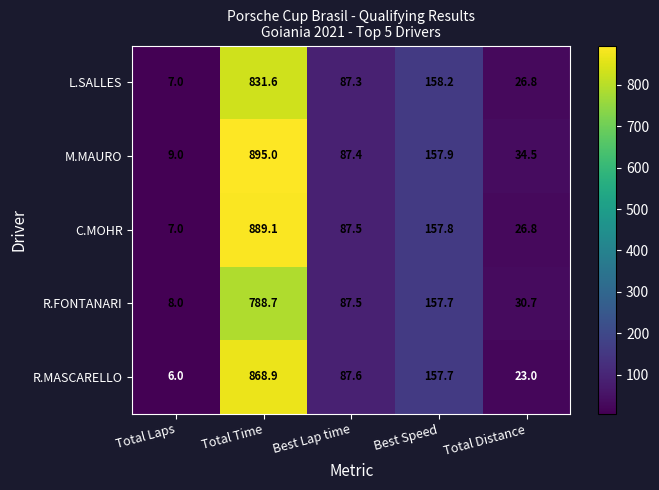

At which category does the chart reach its minimum across all series?

Total Laps